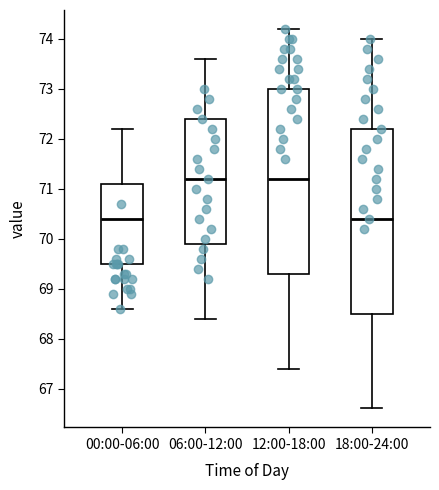

Where is the upper edge of the box for 12:00-18:00 on the y-axis? The values are not printed on the chart, so give them approximately, as read against the axis.

73.0